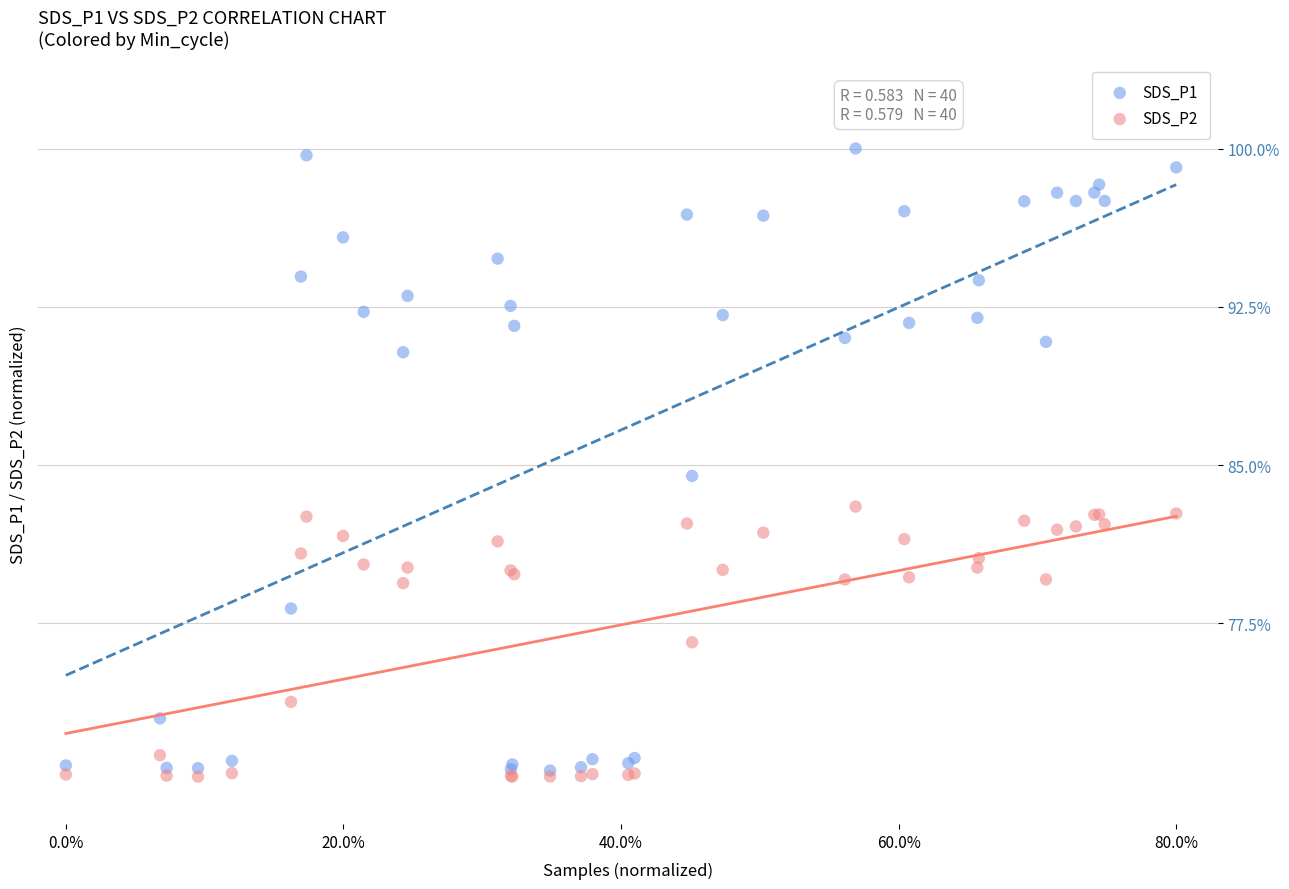

Across all series, what Y value is closest to 85?

84.5